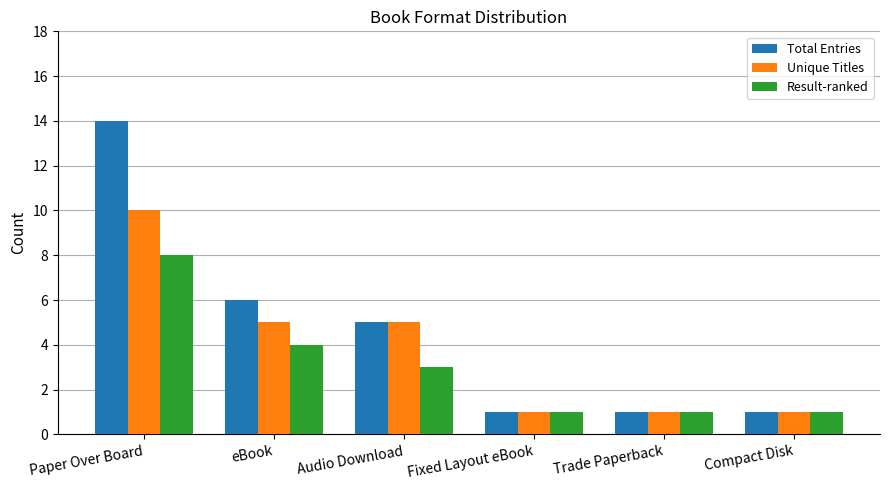

At which label does Unique Titles reach its peak?

Paper Over Board